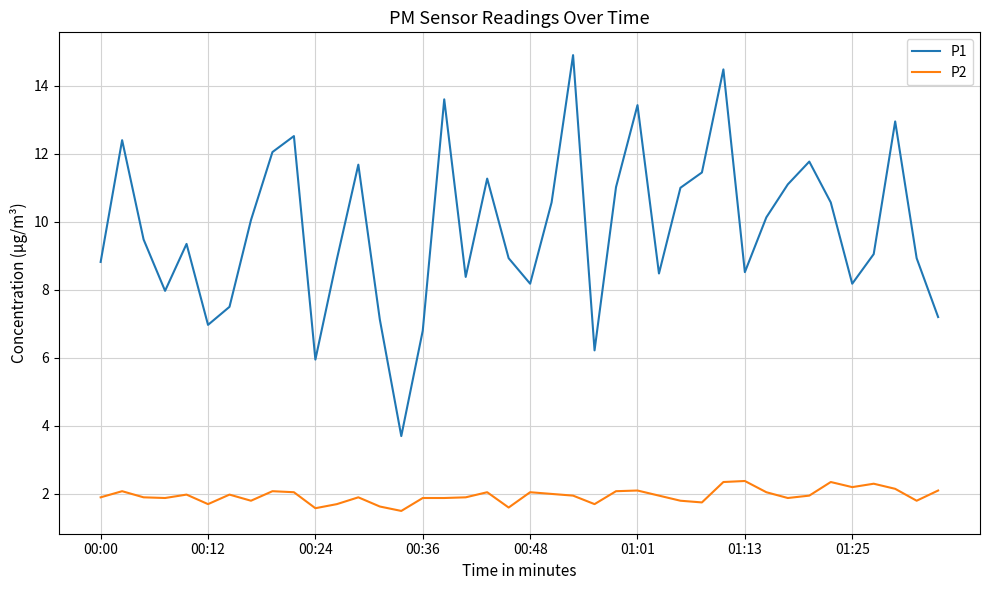

Is this an area chart (filled region under the line)?

No